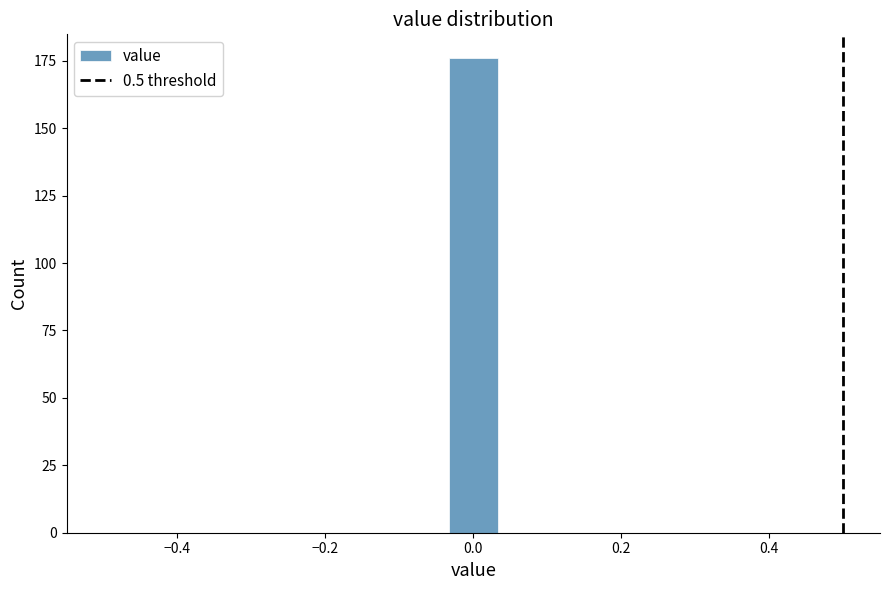

Around what value on the x-axis is the tallest bar? Give the approximate position of its centre, as read against the axis.

0.00